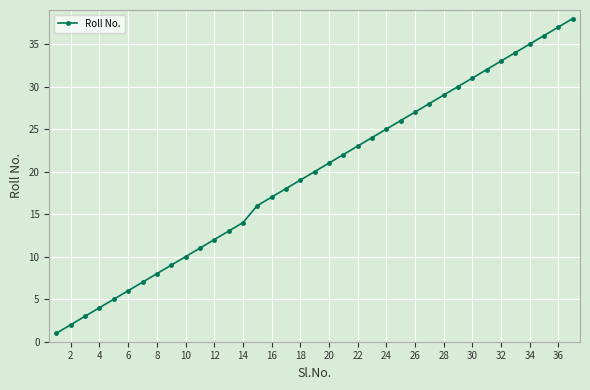

True or false: there are more than 1 points higher than both neighbors.

False